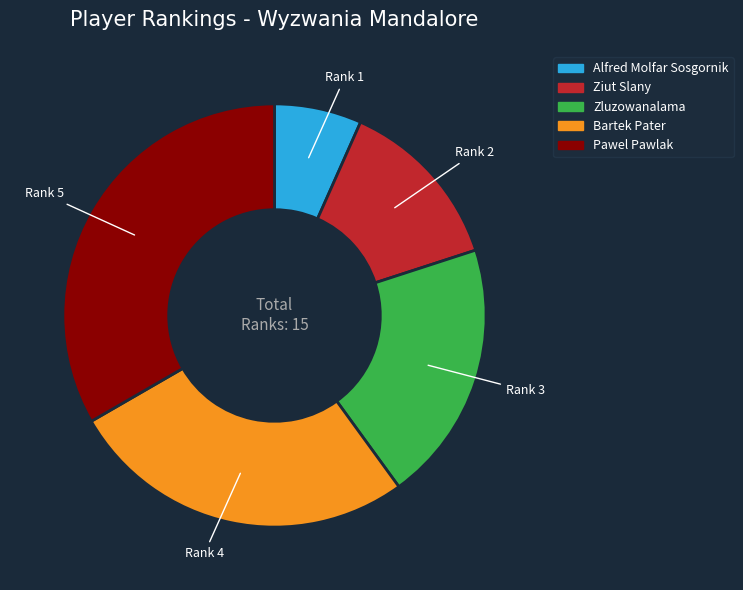

What is the ratio of the value at Ziut Slany to the value at Bartek Pater?

0.5